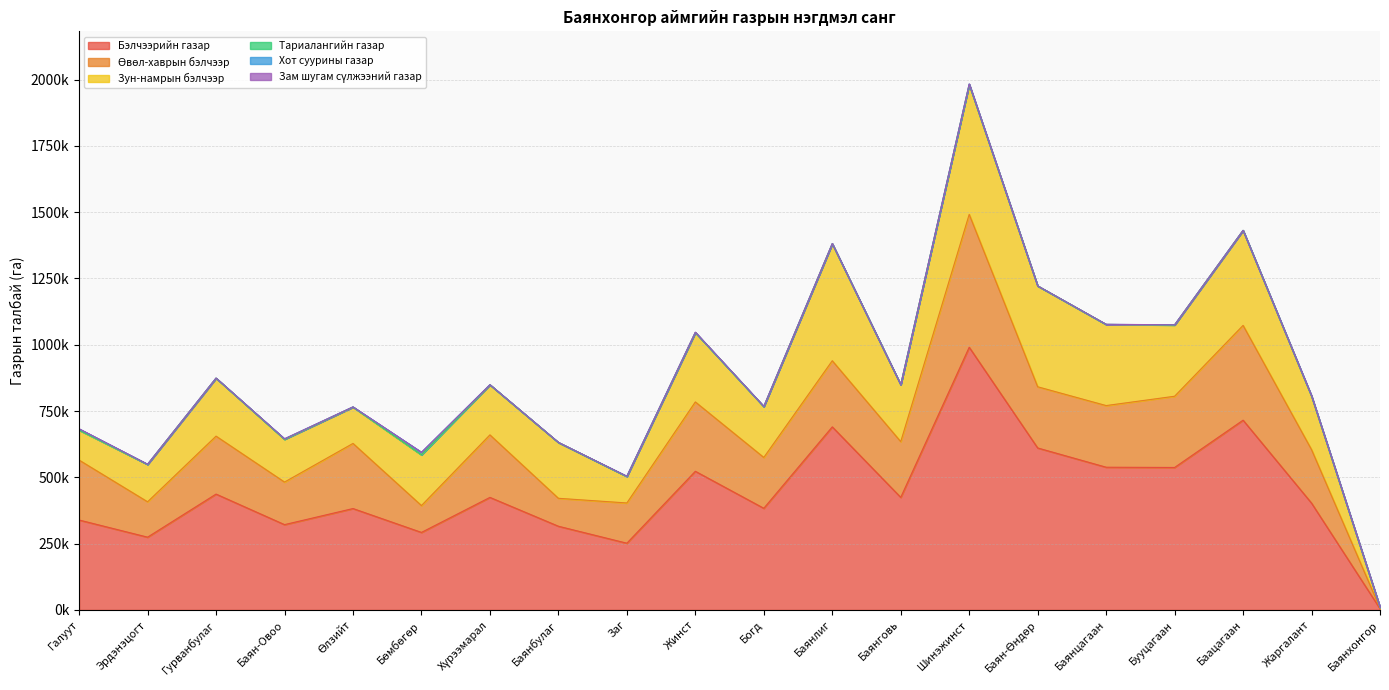

What position from the right is Богд?

10